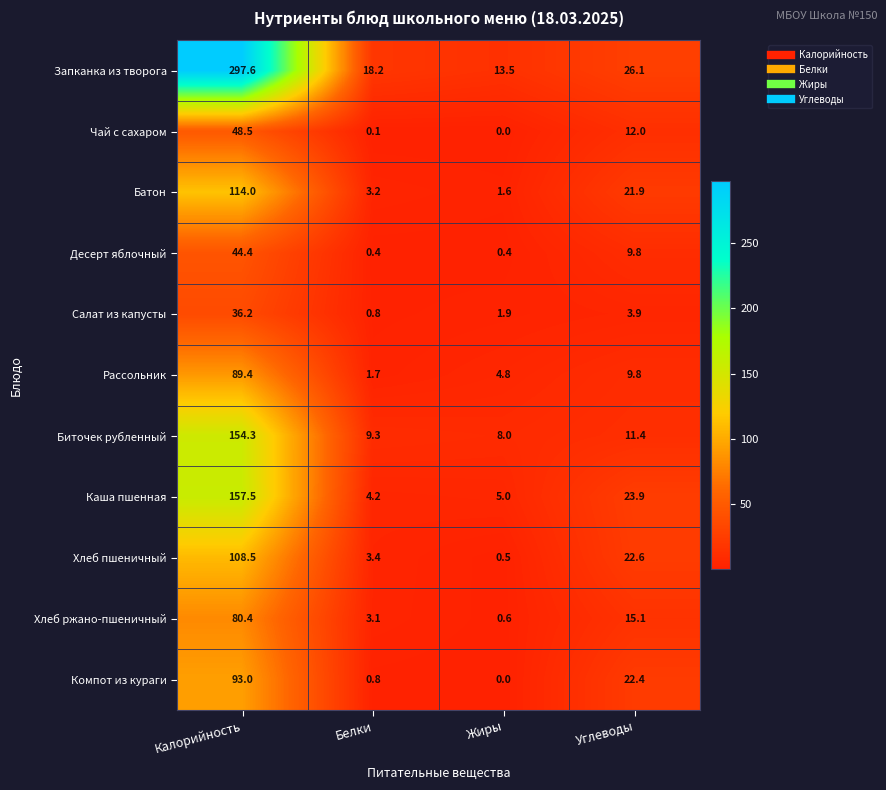

What is the maximum value shown in the chart?

297.6